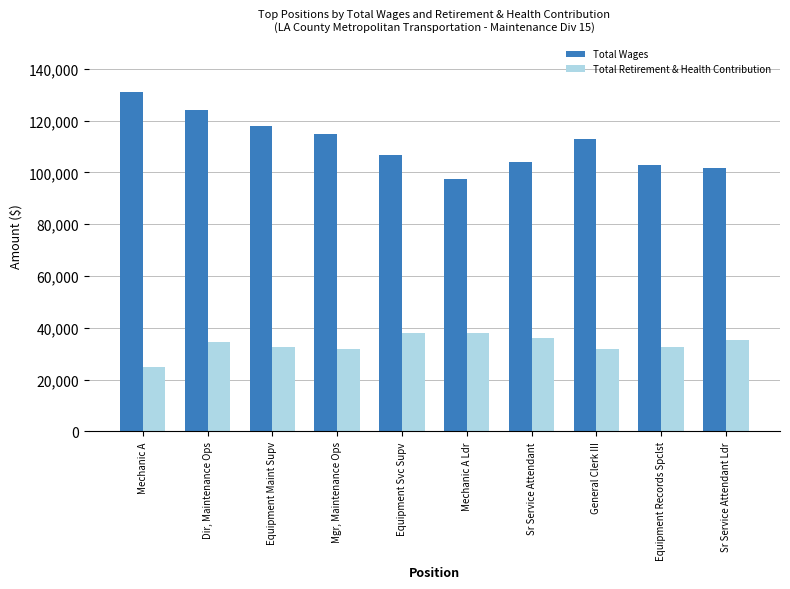

Which label corresponds to the largest value in the chart?

Mechanic A